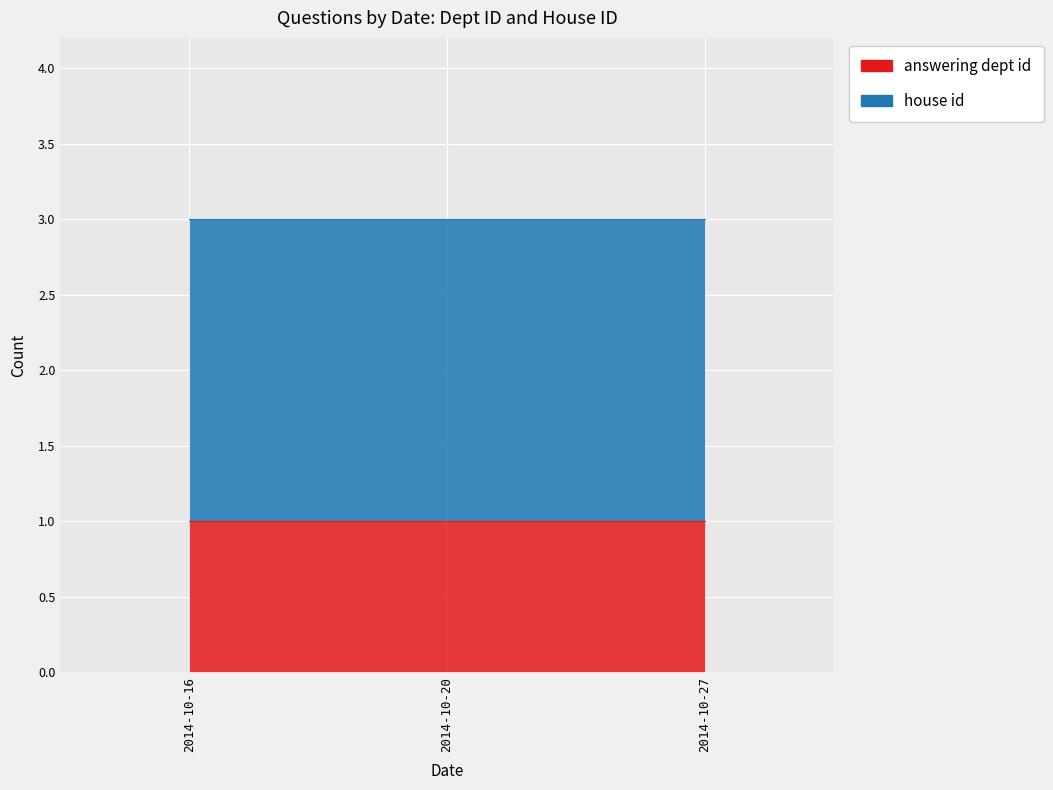

Which series changed the most between 2014-10-16 and 2014-10-20?

answering dept id